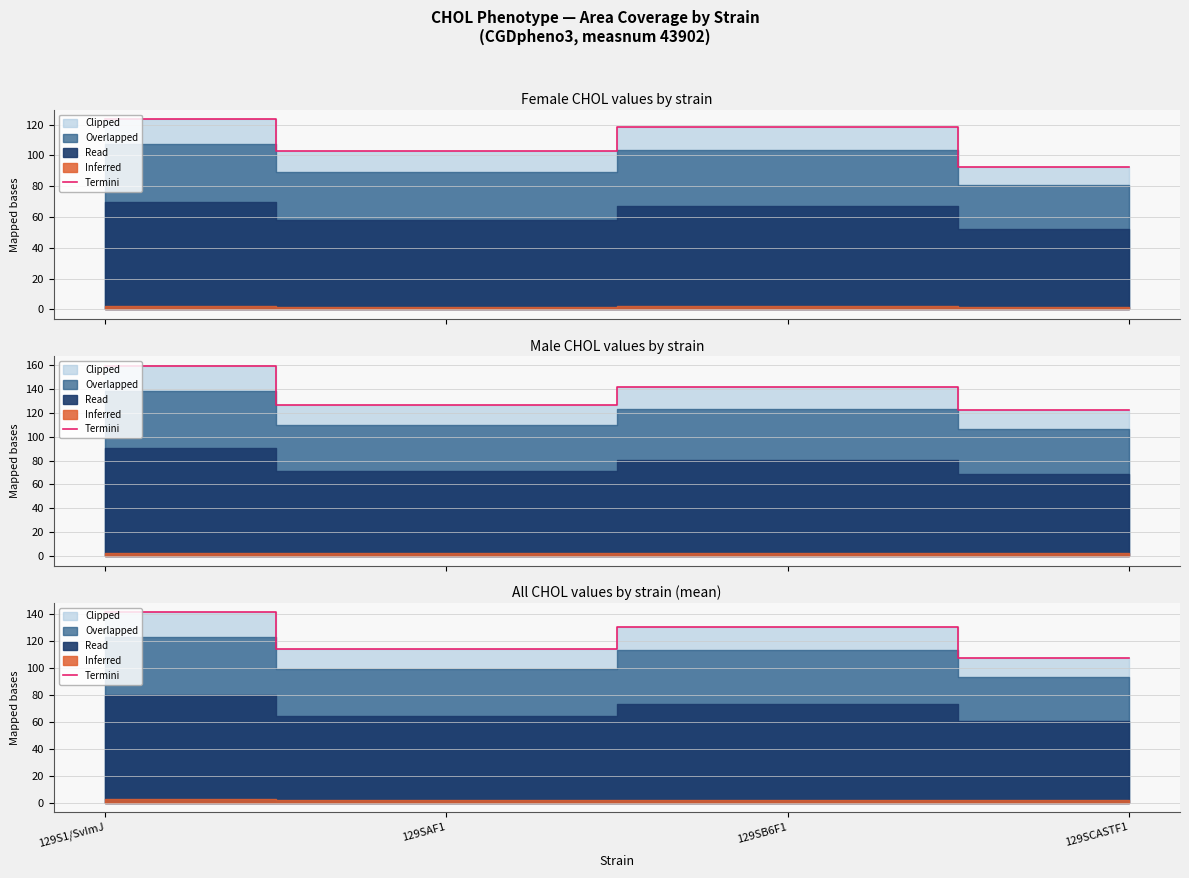

Rank the categories by value from highest to lowest.

129S1/SvImJ, 129SB6F1, 129SAF1, 129SCASTF1